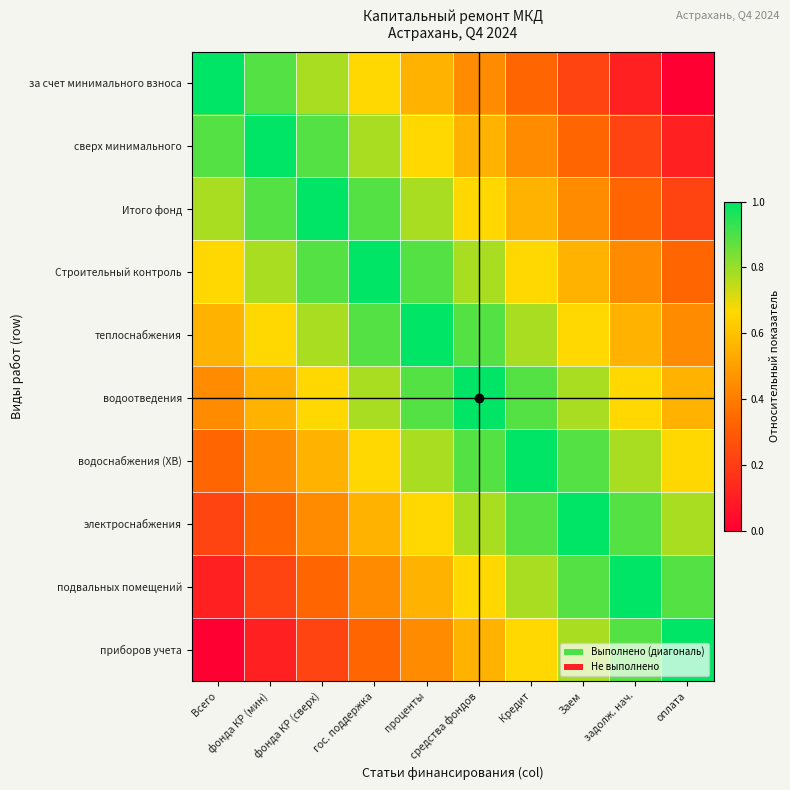

Which has a higher value, задолж. нач. or гос. поддержка?

гос. поддержка